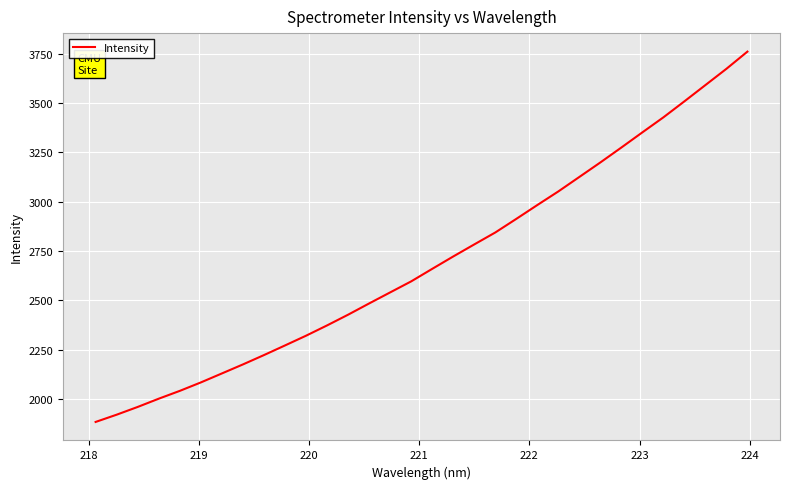

What is the difference between the maximum and minimum values?

1879.1